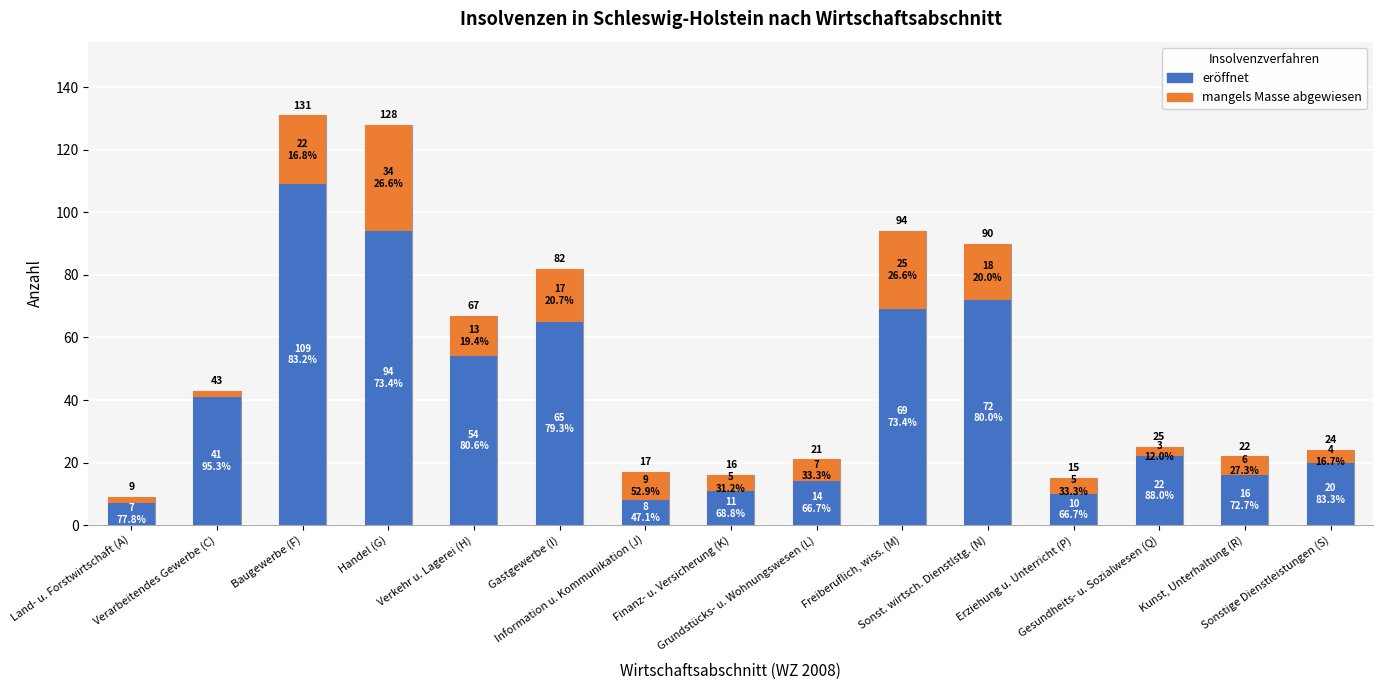

What is the sum of all mangels Masse abgewiesen values?

172